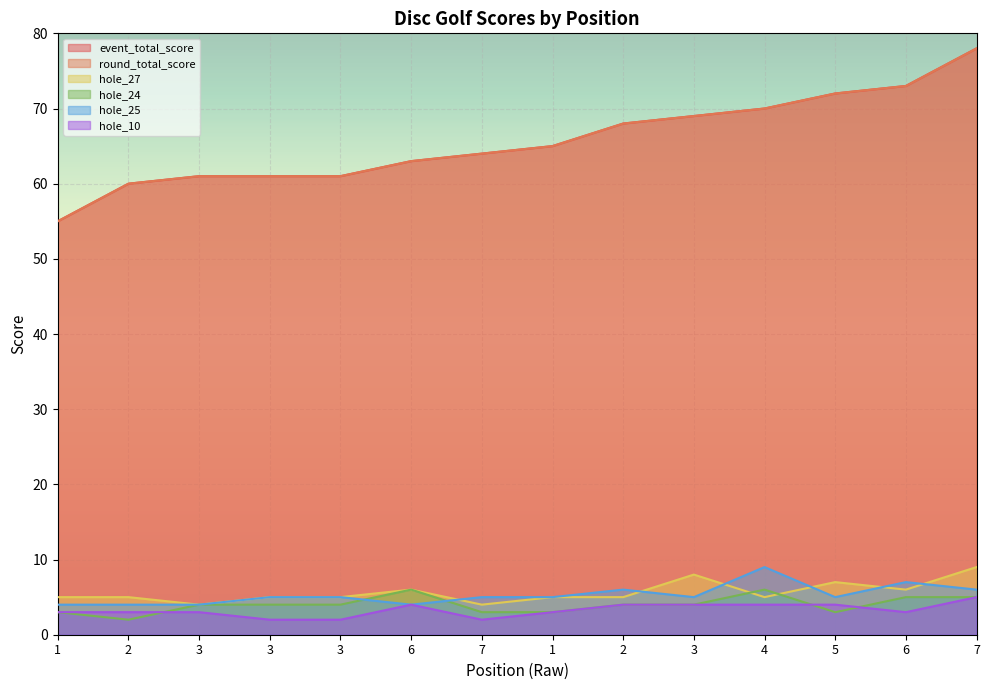

Between which two adjacent categories do hole_24 and hole_25 first intersect?

3 and 6